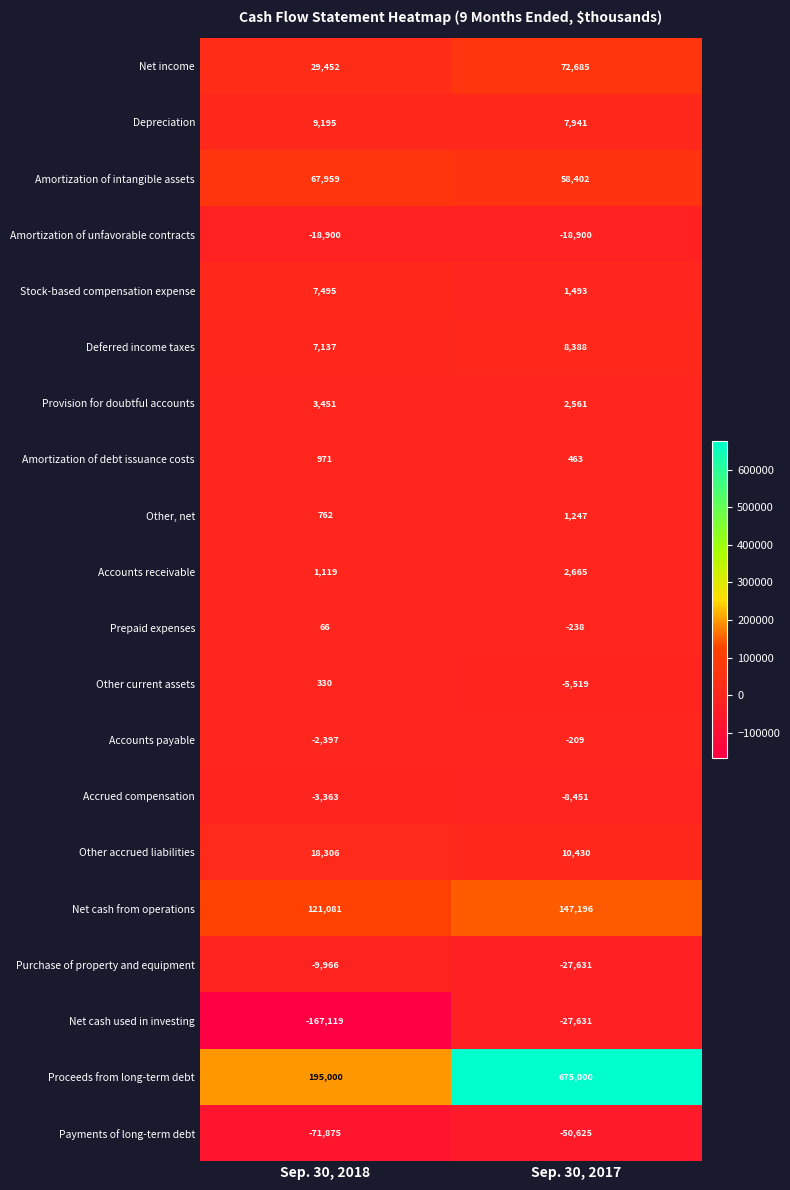

How many data points in Other accrued liabilities are less than 18306?

1